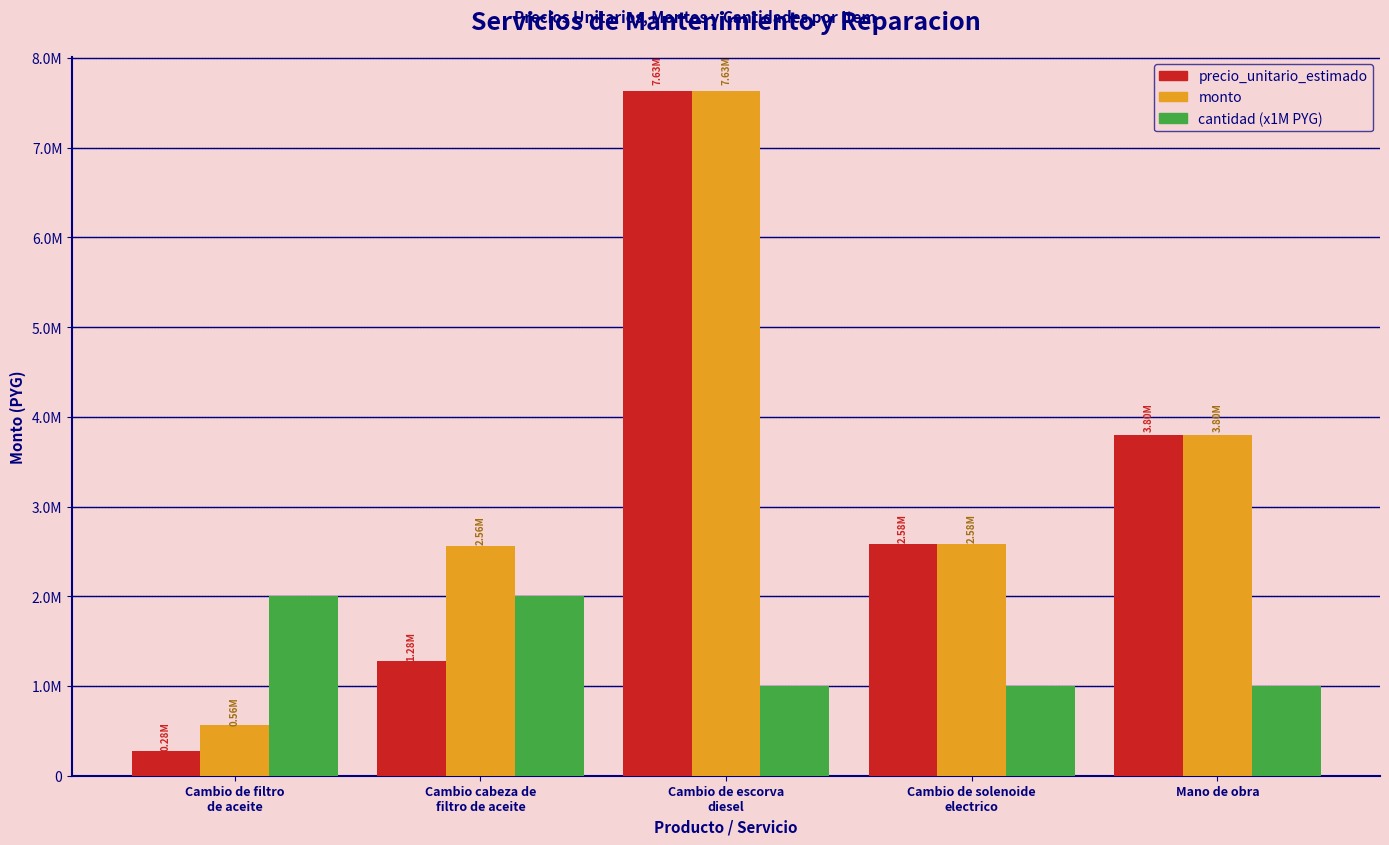

What are all the series names shown in the legend?

precio_unitario_estimado, monto, cantidad (x1M PYG)